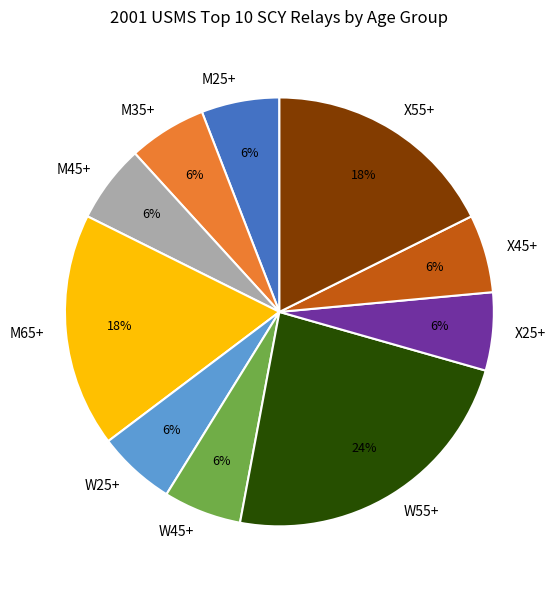

How many slices are in this pie chart?

10